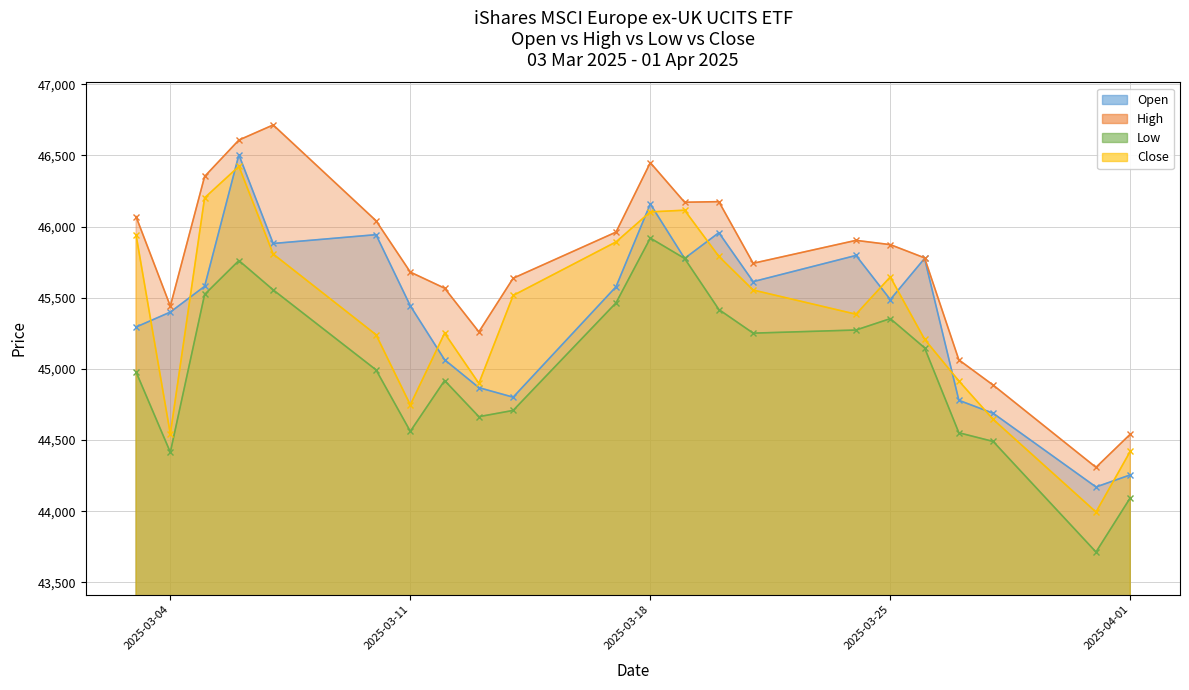

Is it true that Low equals 44993 at 10.03.2025?

True